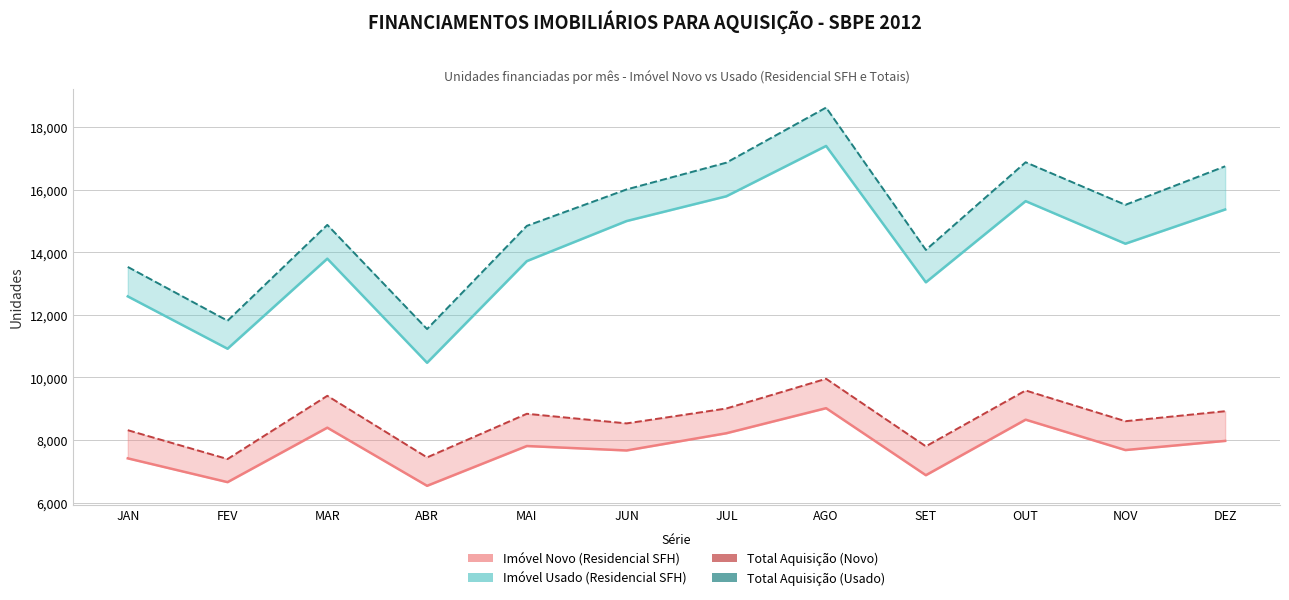

How many lines are shown in the chart?

4